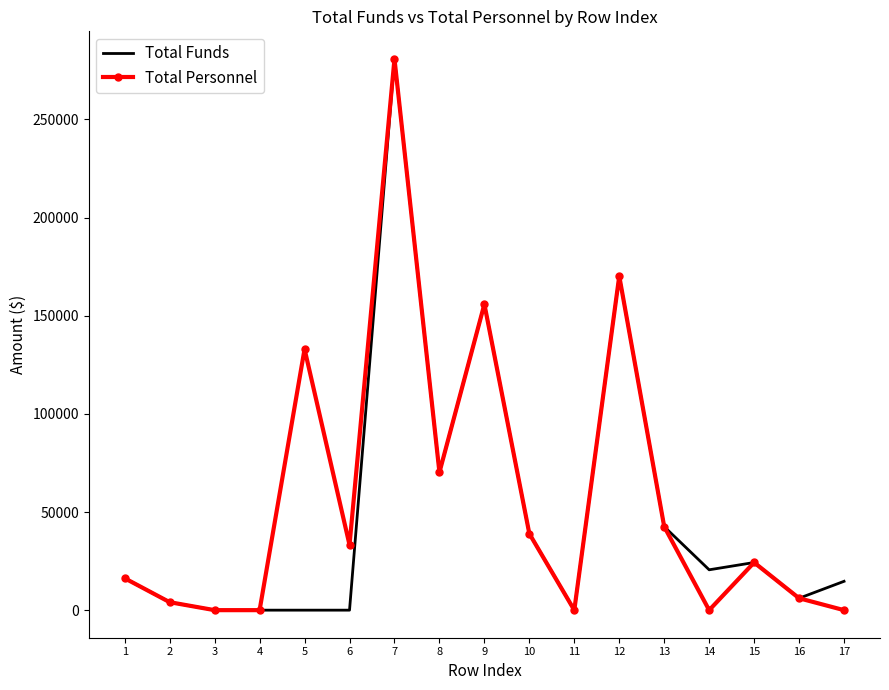

Rank the series at 6 from lowest to highest value.

Total Funds, Total Personnel